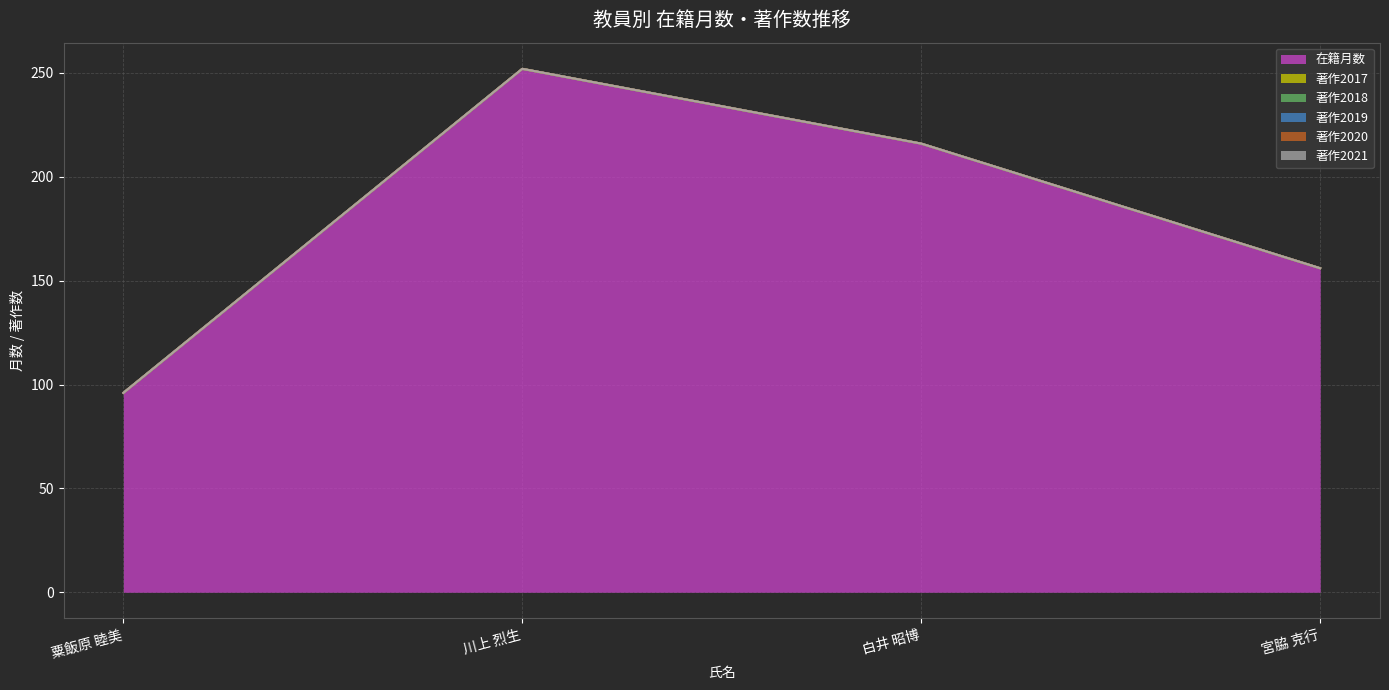

What is the difference between the highest and lowest values at 川上 烈生?

252